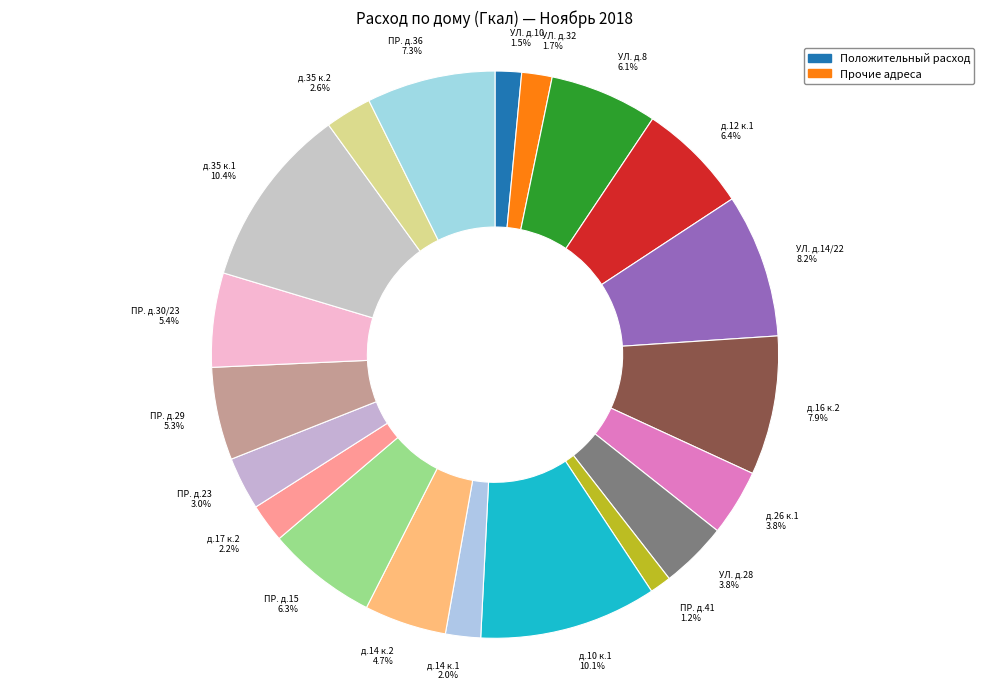

Approximately how many times larger is the value at д.14 к.2 compared to УЛ. д.10?

3.1